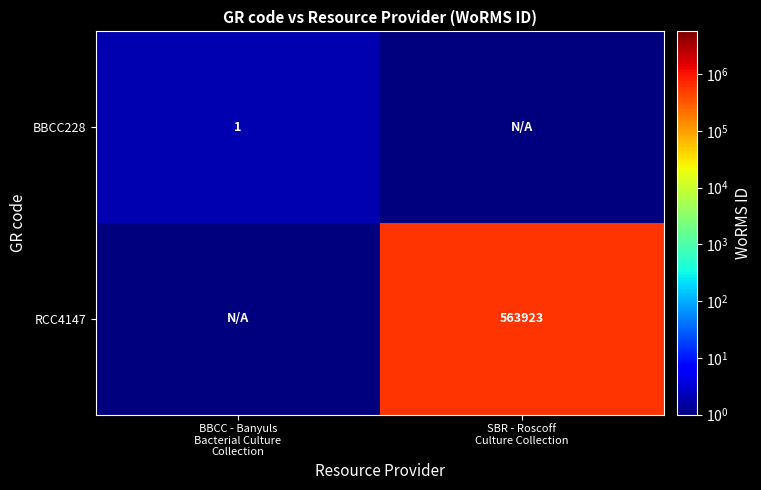

At which label does RCC4147 reach its peak?

SBR - Roscoff Culture Collection